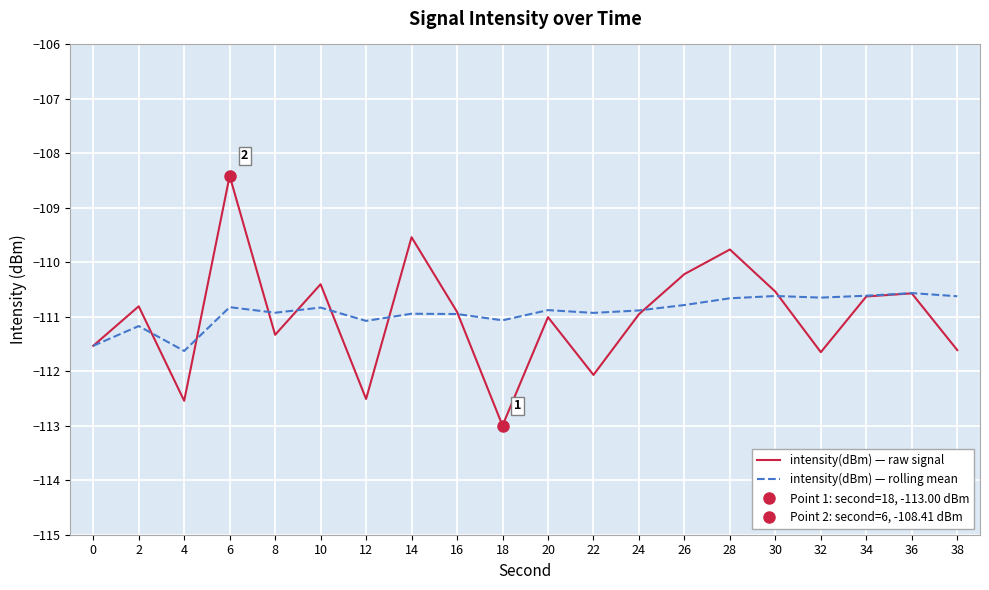

The intensity(dBm) — rolling mean series shows -110.9 at 14. True or false?

True